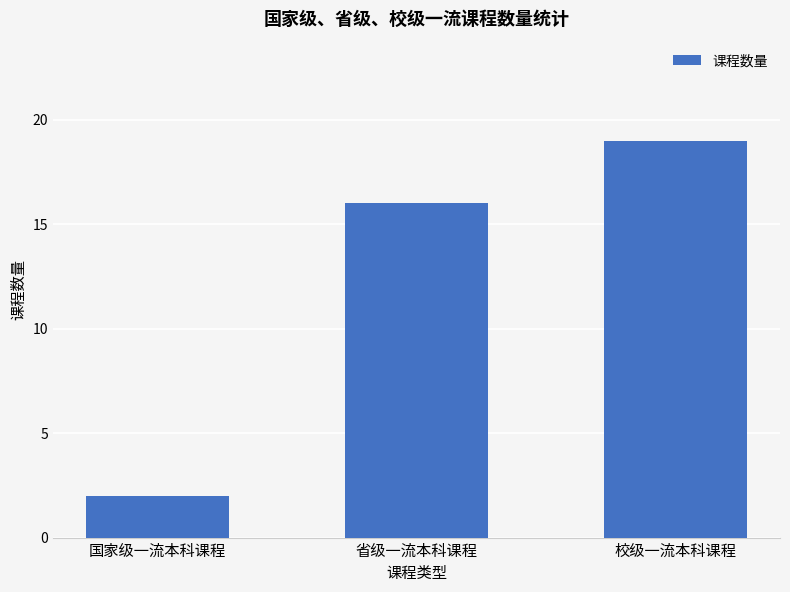

What is the approximate value at 校级一流本科课程, to the nearest 10?

20